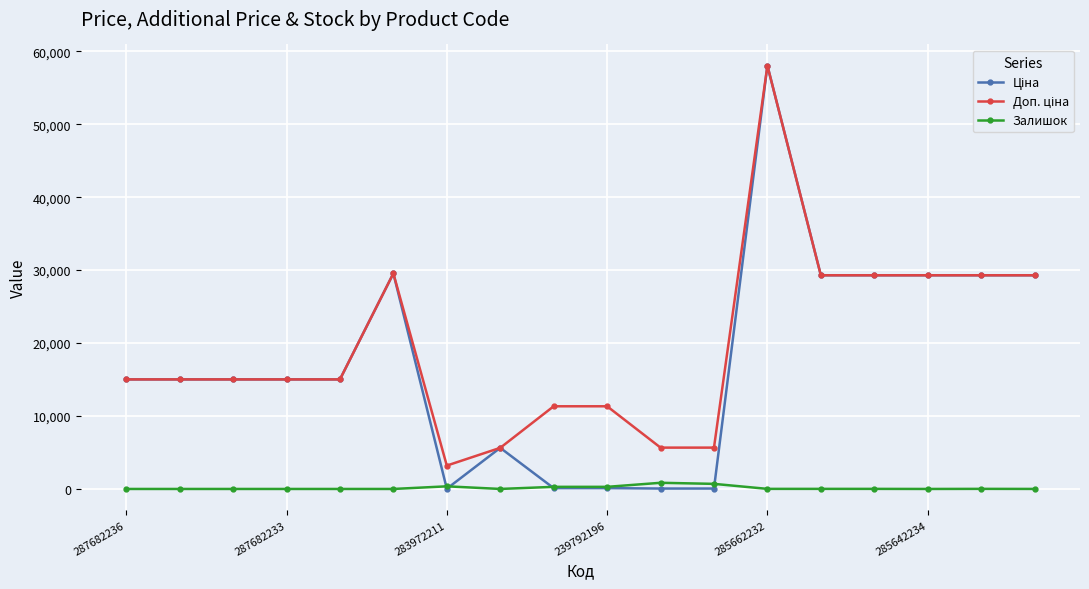

At how many categories does at least one series exceed 12257?

12